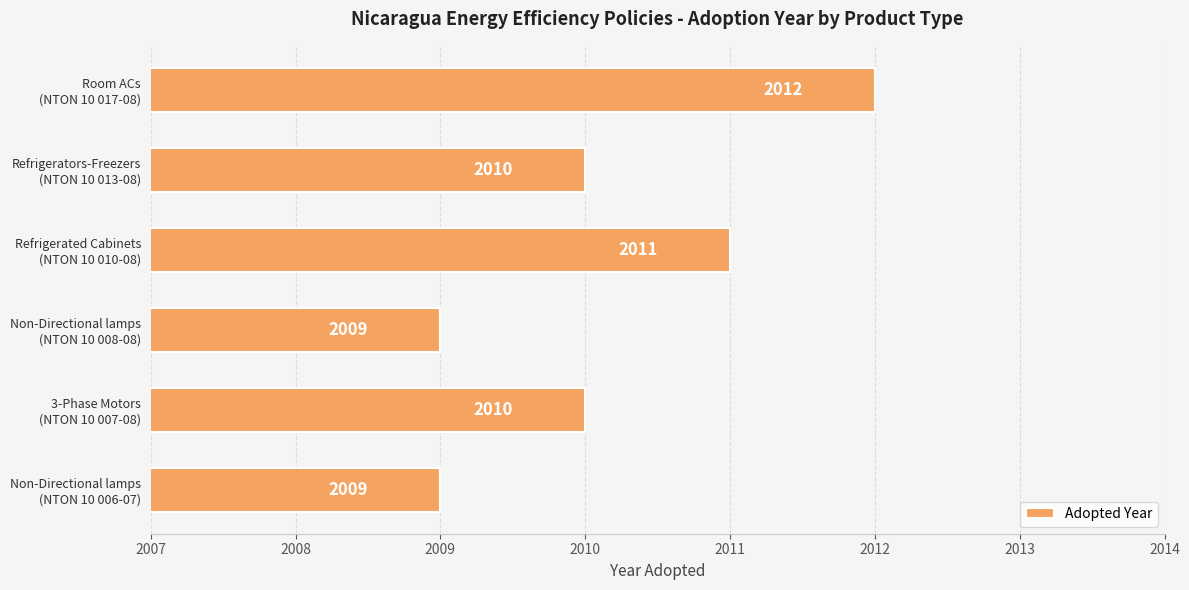

How many values are between 2009 and 2011?

5